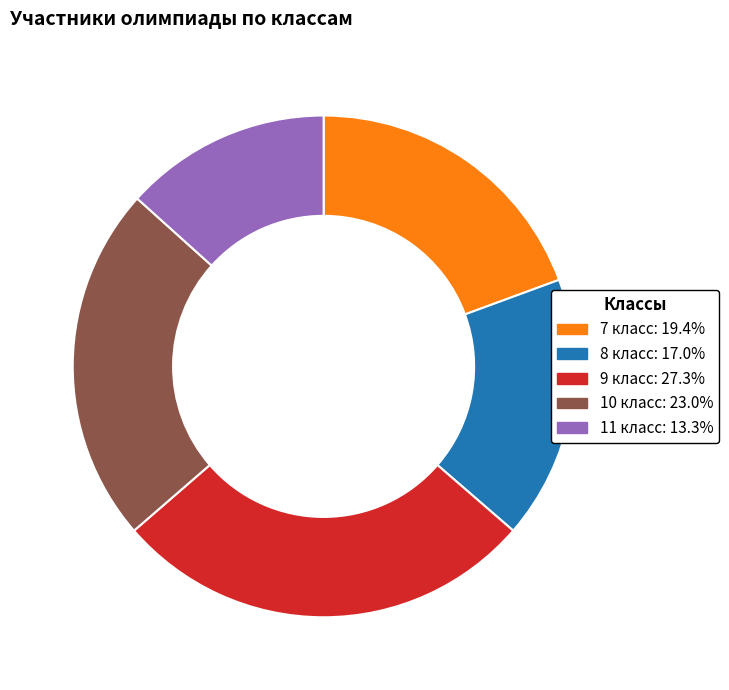

Which category has the smallest portion of the pie?

11 класс